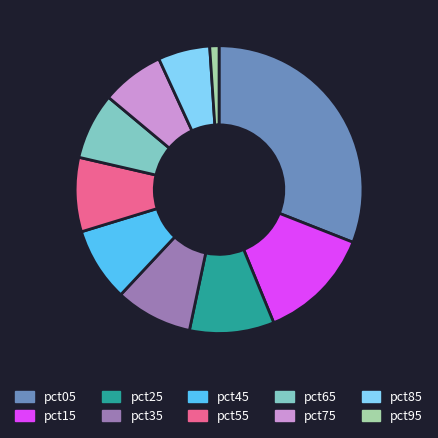

Which has a higher value, pct65 or pct25?

pct25